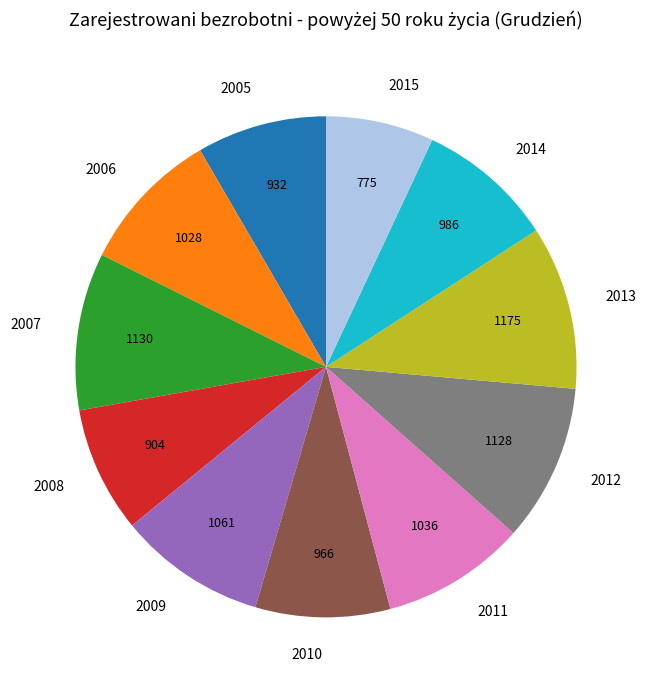

How many slices are in this pie chart?

11